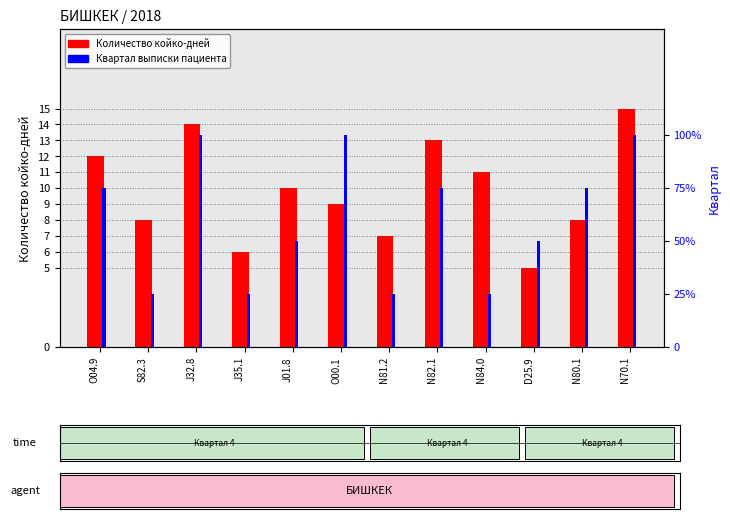

At which label does Квартал выписки пациента first exceed 3?

J32.8